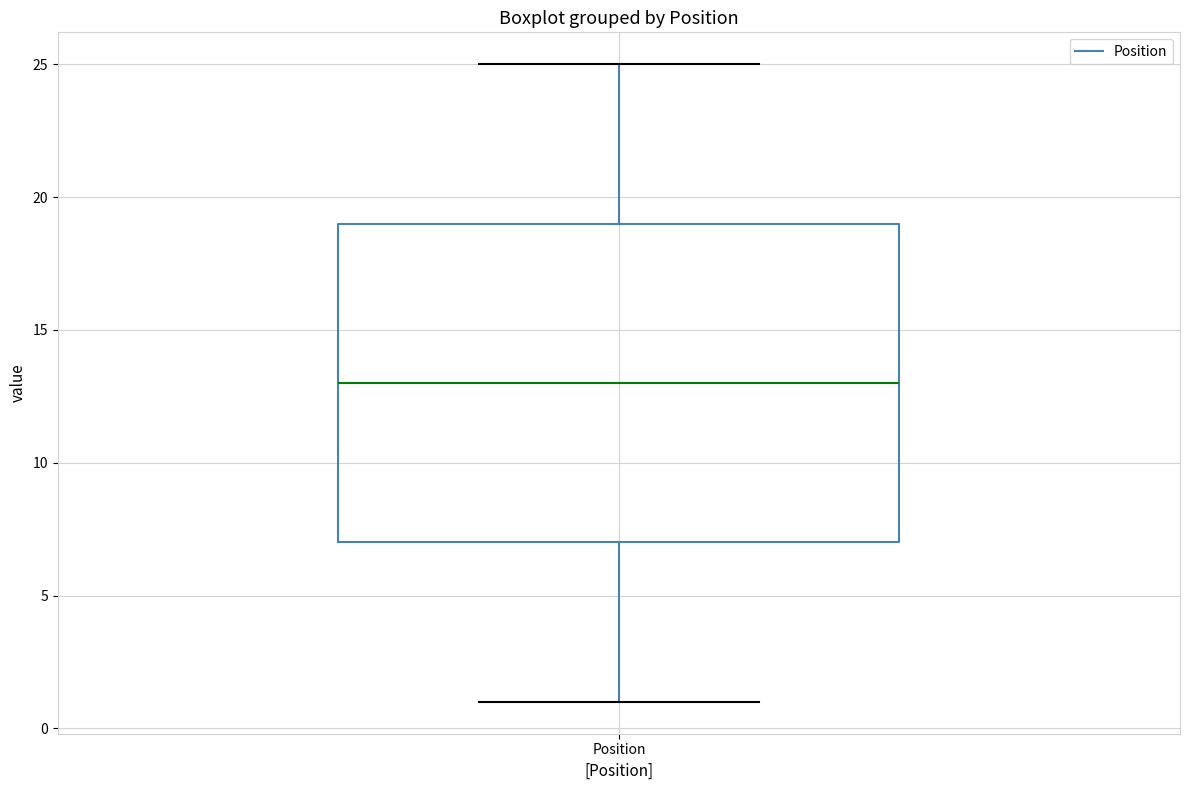

Read this box plot against the y-axis: the position of the median line, the range covered by the box, and the ends of both whiskers. The values are not printed on the chart, so give them approximately, as read against the axis.

median 13, box 7 to 19, whiskers 1 to 25